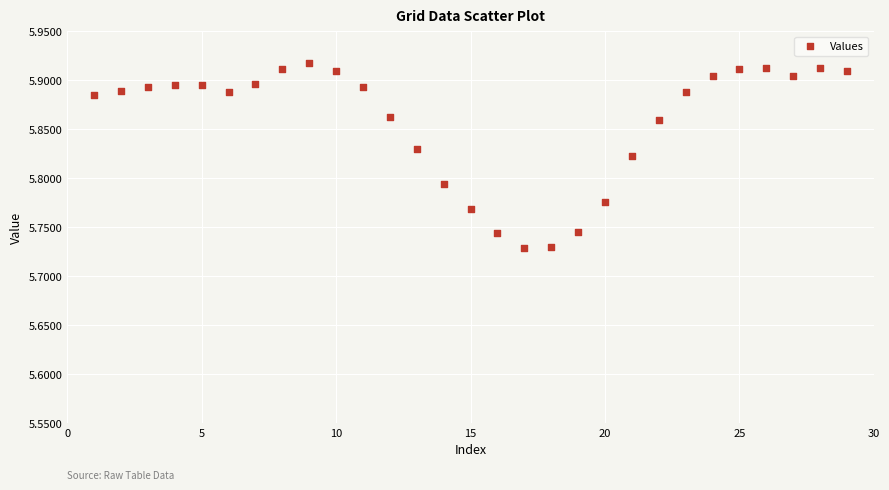

What is the range of X values (max minus min)?

28.0